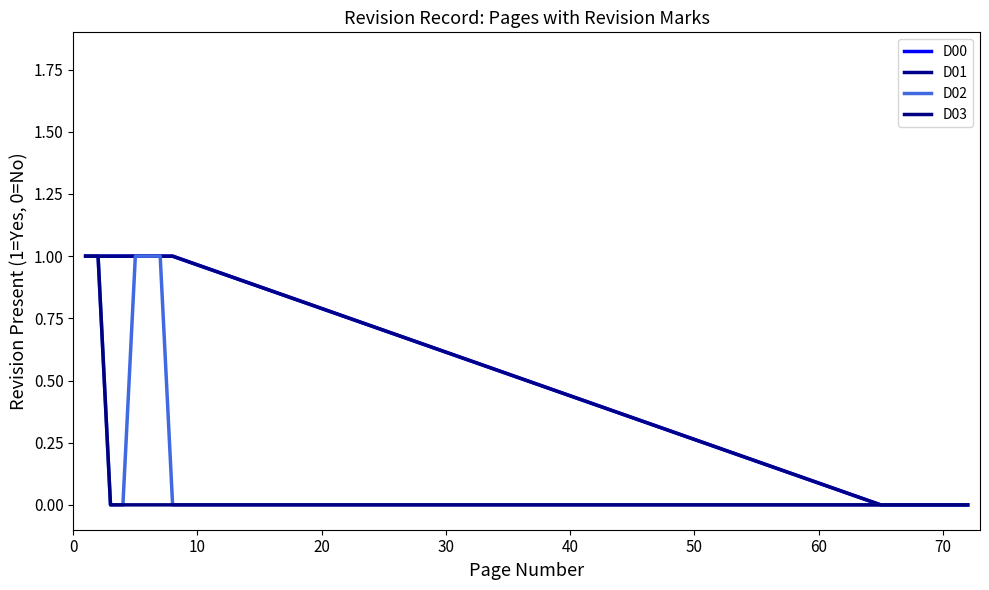

True or false: D01 and D03 intersect in this chart.

False